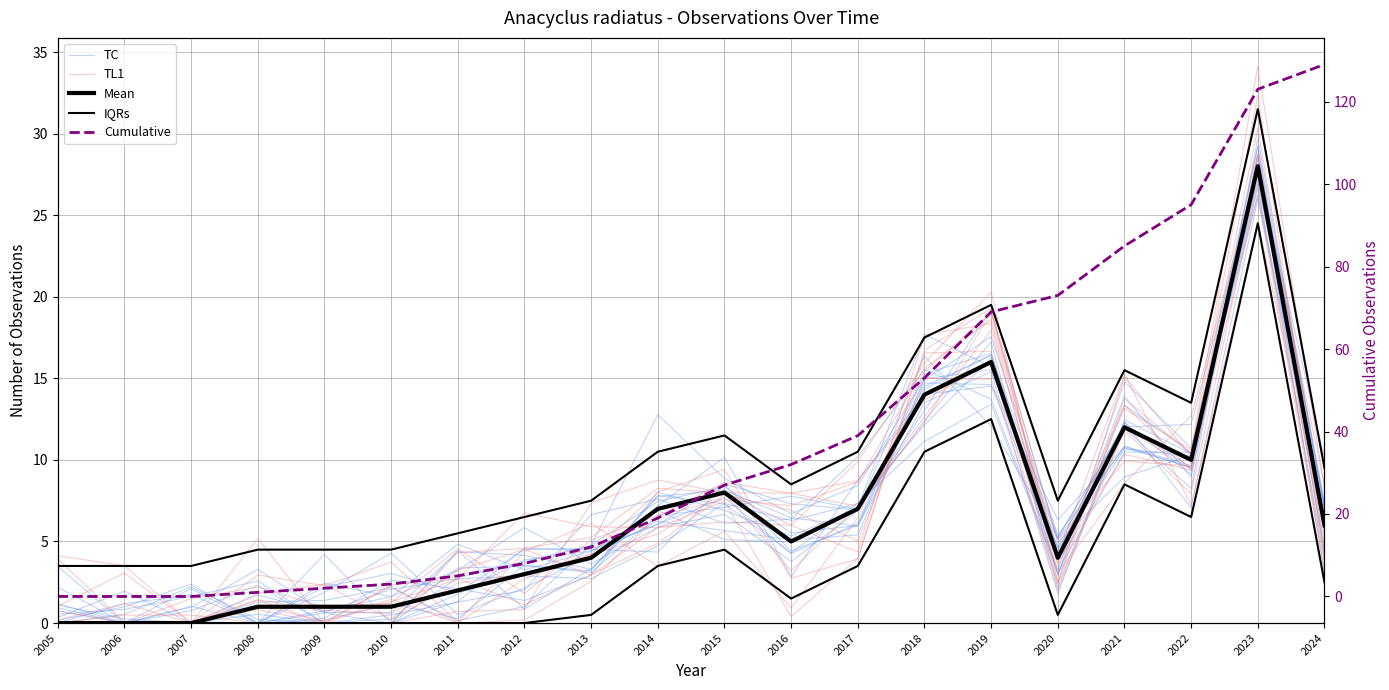

At how many categories does at least one series exceed 77?

4